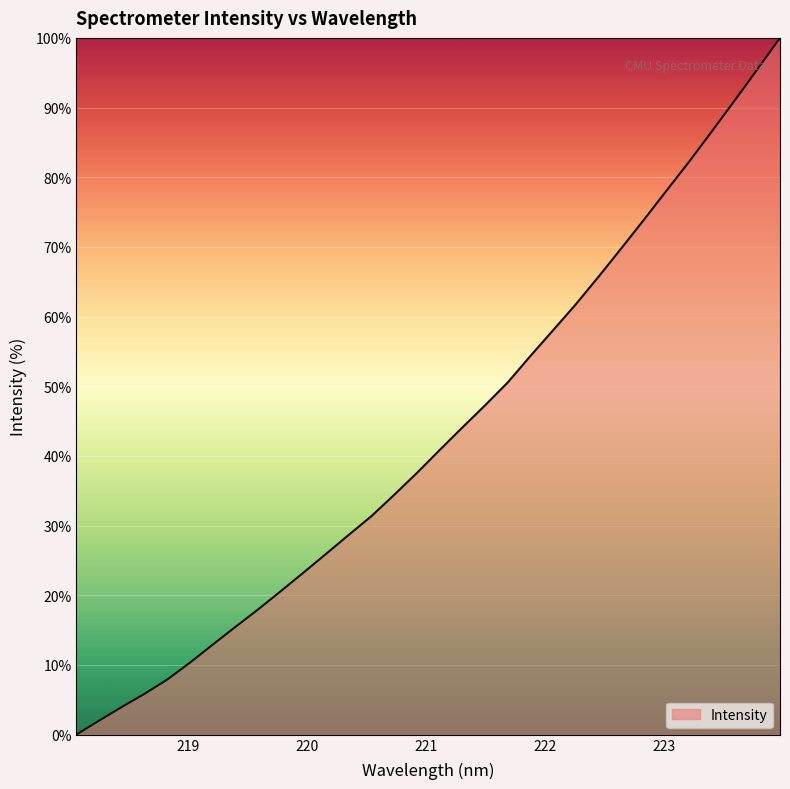

Count the number of values greater than 40.

16